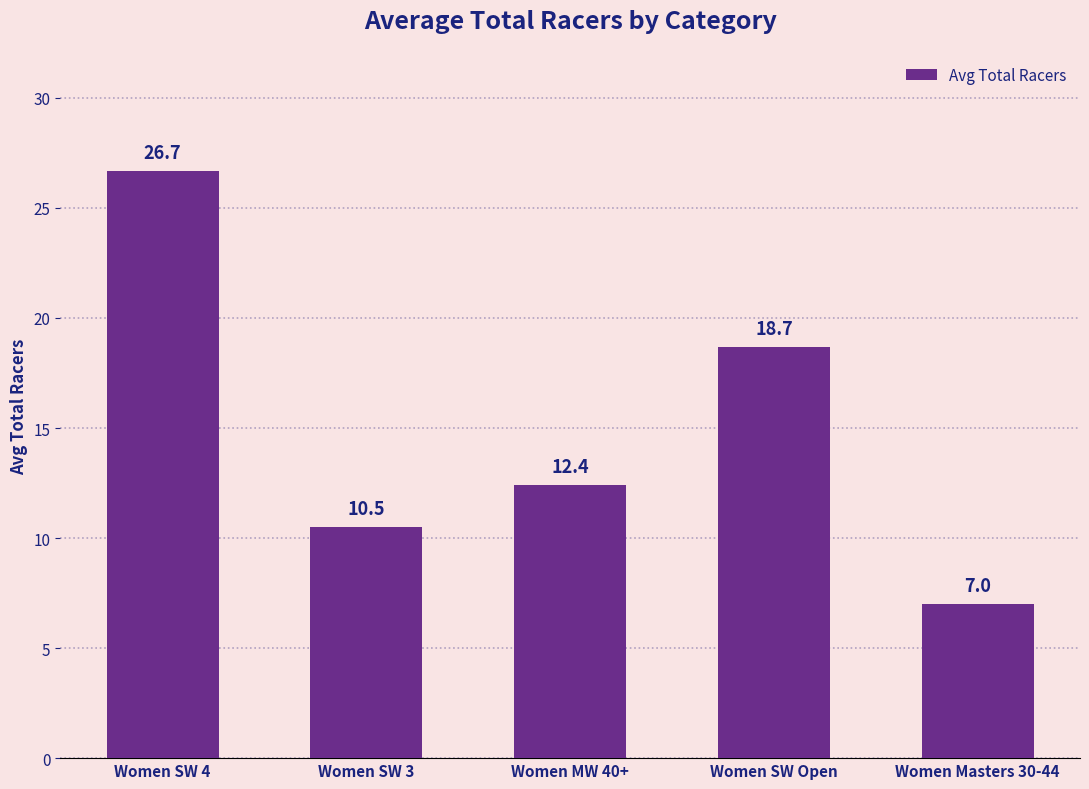

Are the bars grouped side by side (vs. stacked)?

No